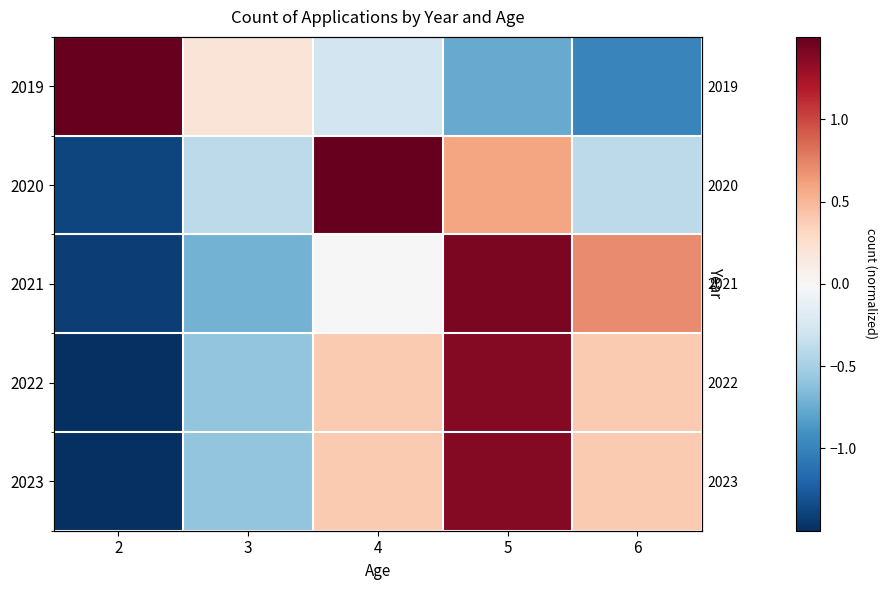

At which category does the chart reach its minimum across all series?

2